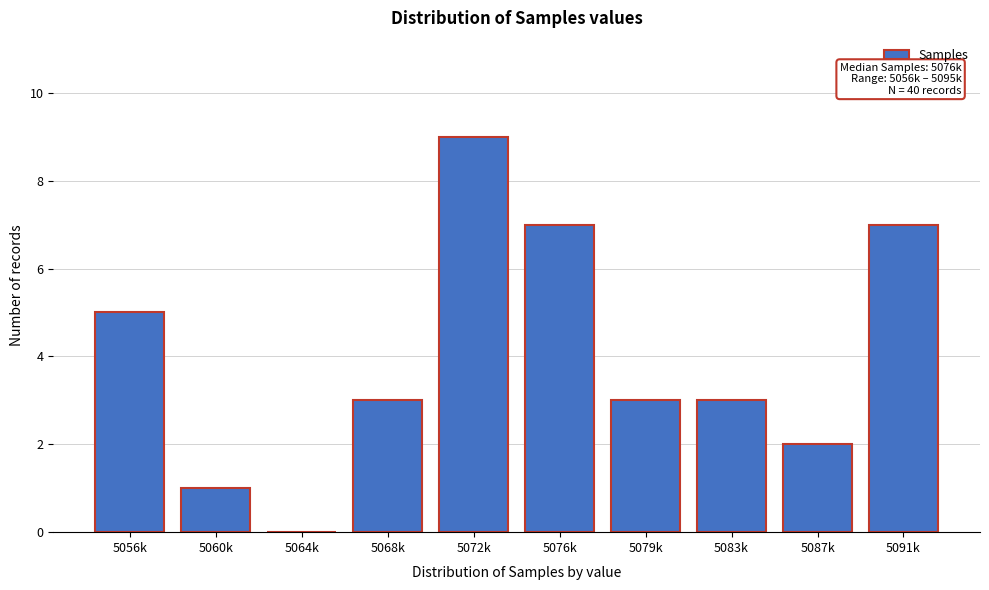

Reading left to right, list all the values displayed in this chart.

5056k=5	5060k=1	5064k=0	5068k=3	5072k=9	5076k=7	5079k=3	5083k=3	5087k=2	5091k=7